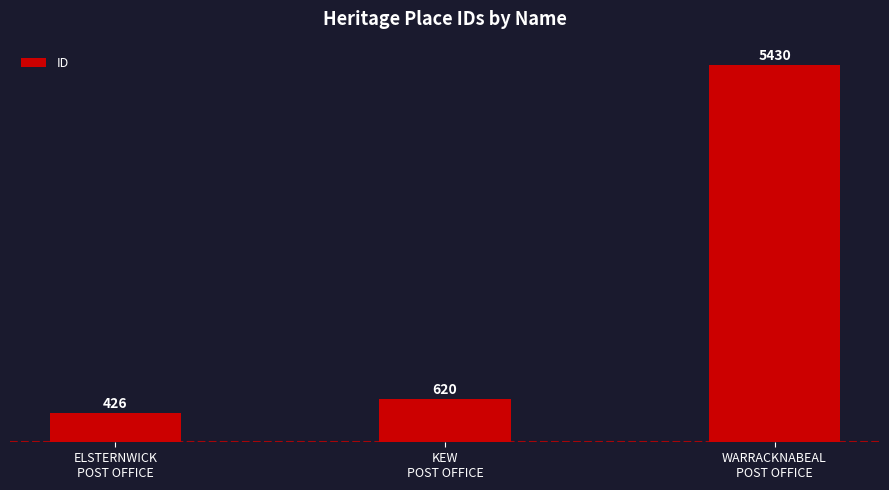

What is the difference between the maximum and minimum values?

5004